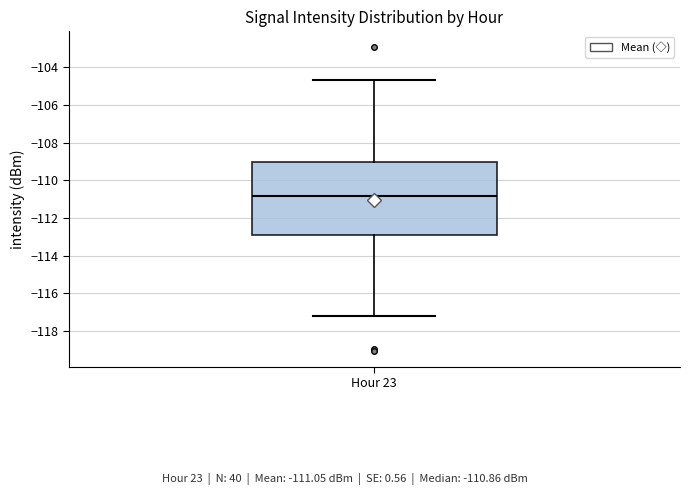

Read this box plot against the y-axis: the position of the median line, the range covered by the box, and the ends of both whiskers. The values are not printed on the chart, so give them approximately, as read against the axis.

median -110.8, box -113.0 to -109.0, whiskers -117.2 to -104.6